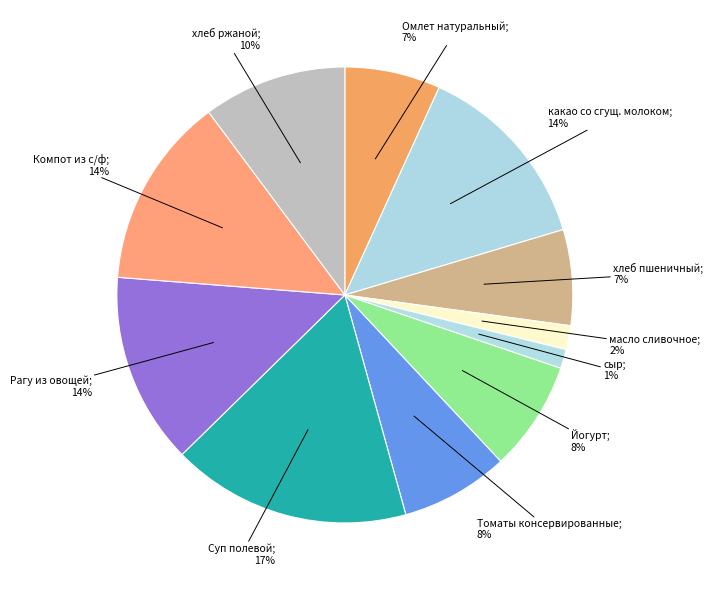

Count the number of slices in the pie.

11